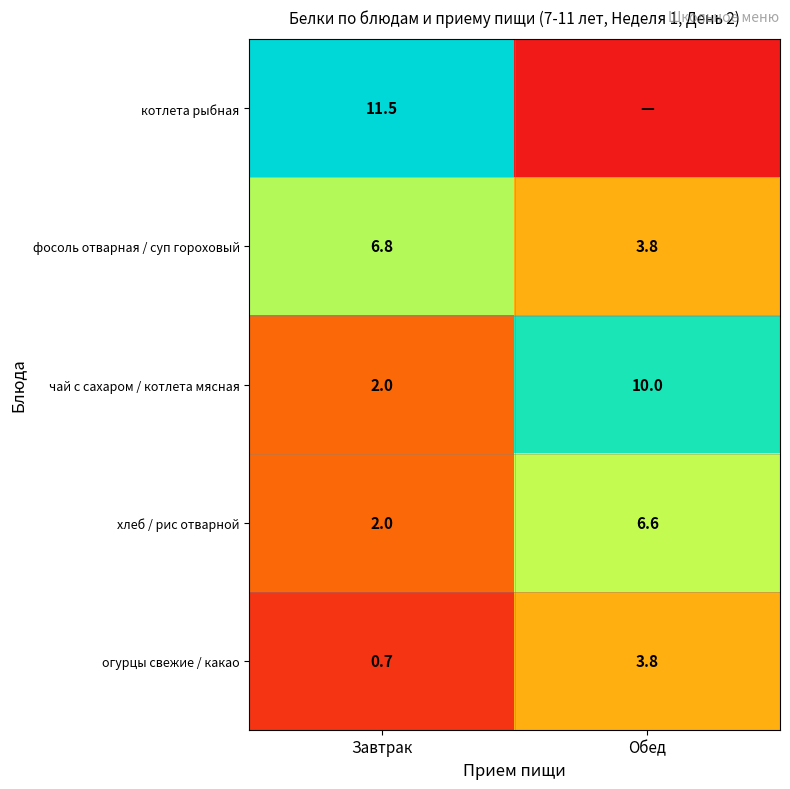

True or false: хлеб / рис отварной has a value of 10.9 at Обед.

False